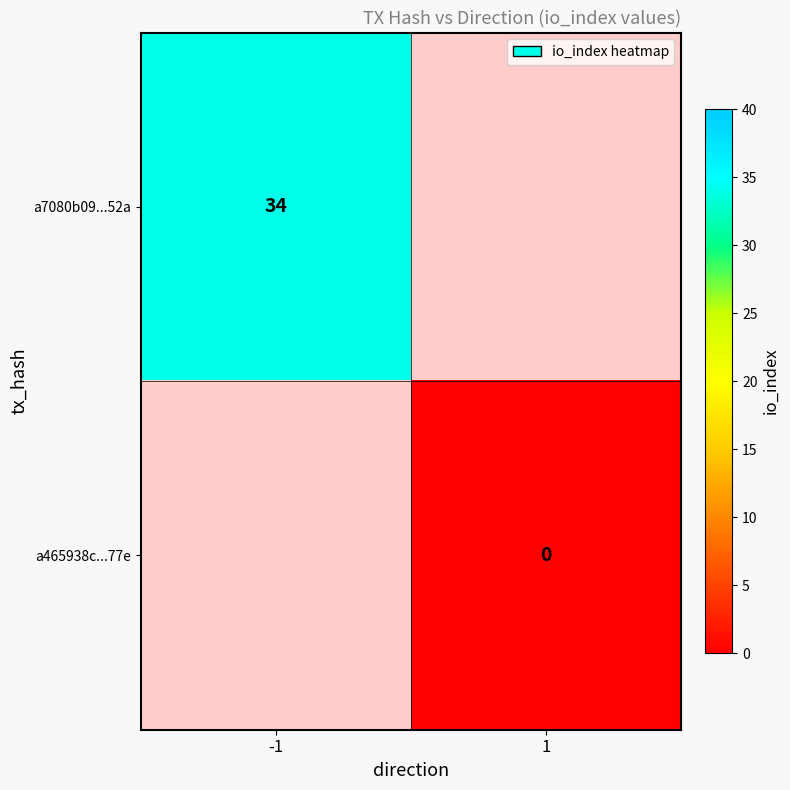

Is it true that a7080b09...52a equals 19 at -1?

False